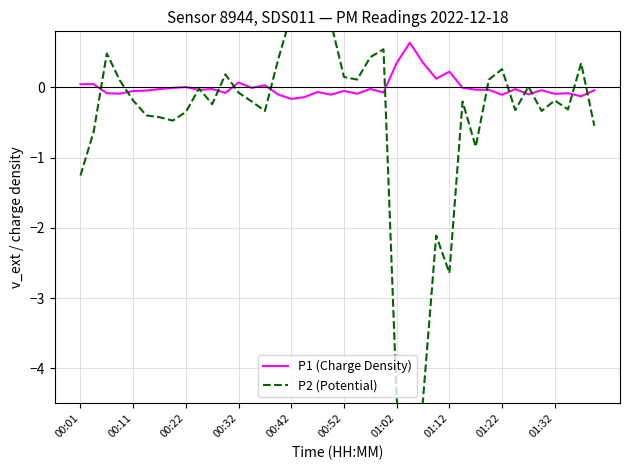

What is the approximate value of P1 (Charge Density) at 34?

-0.1